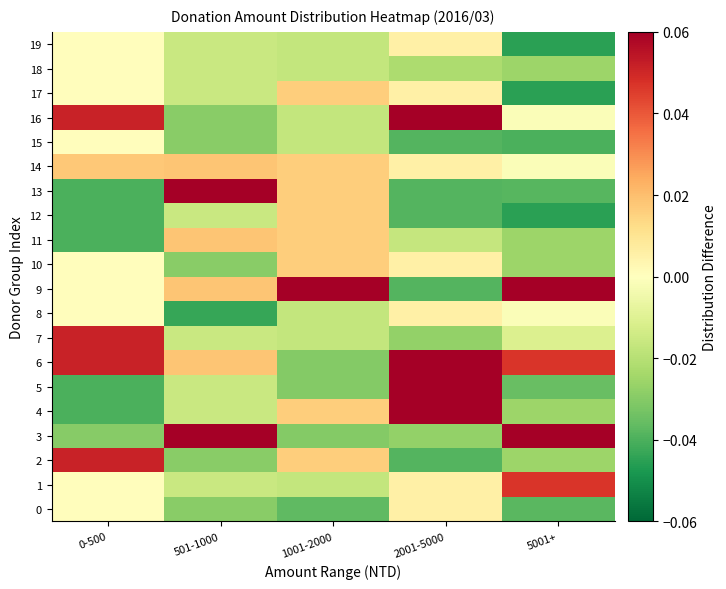

What is the spread (max minus min) of values at 501-1000?

0.2